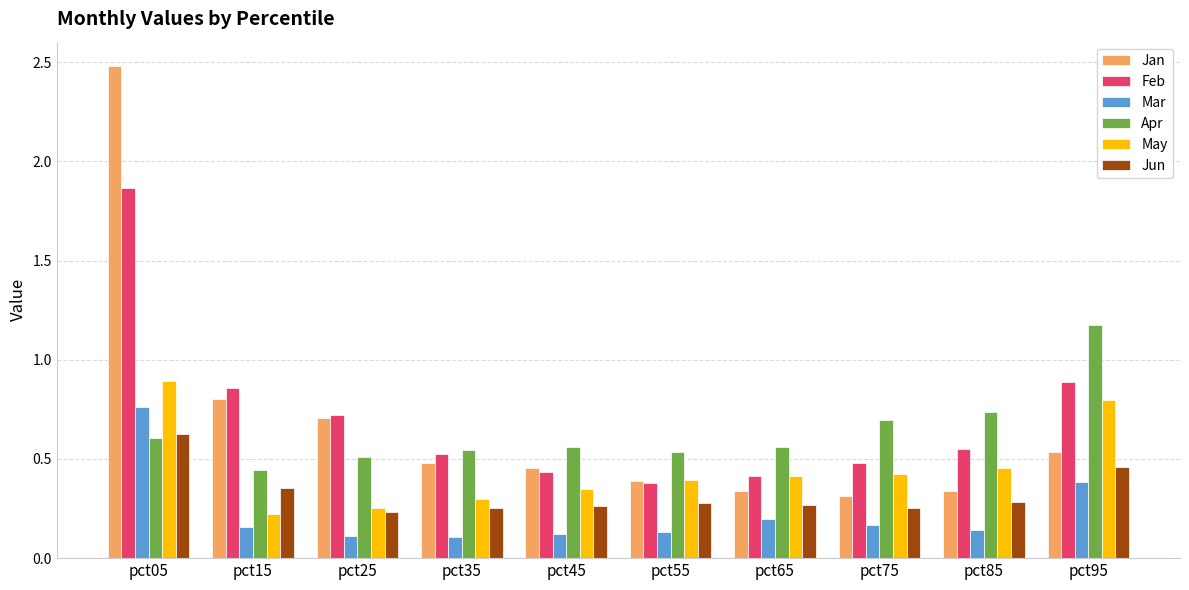

At which label does Feb reach its minimum?

pct55